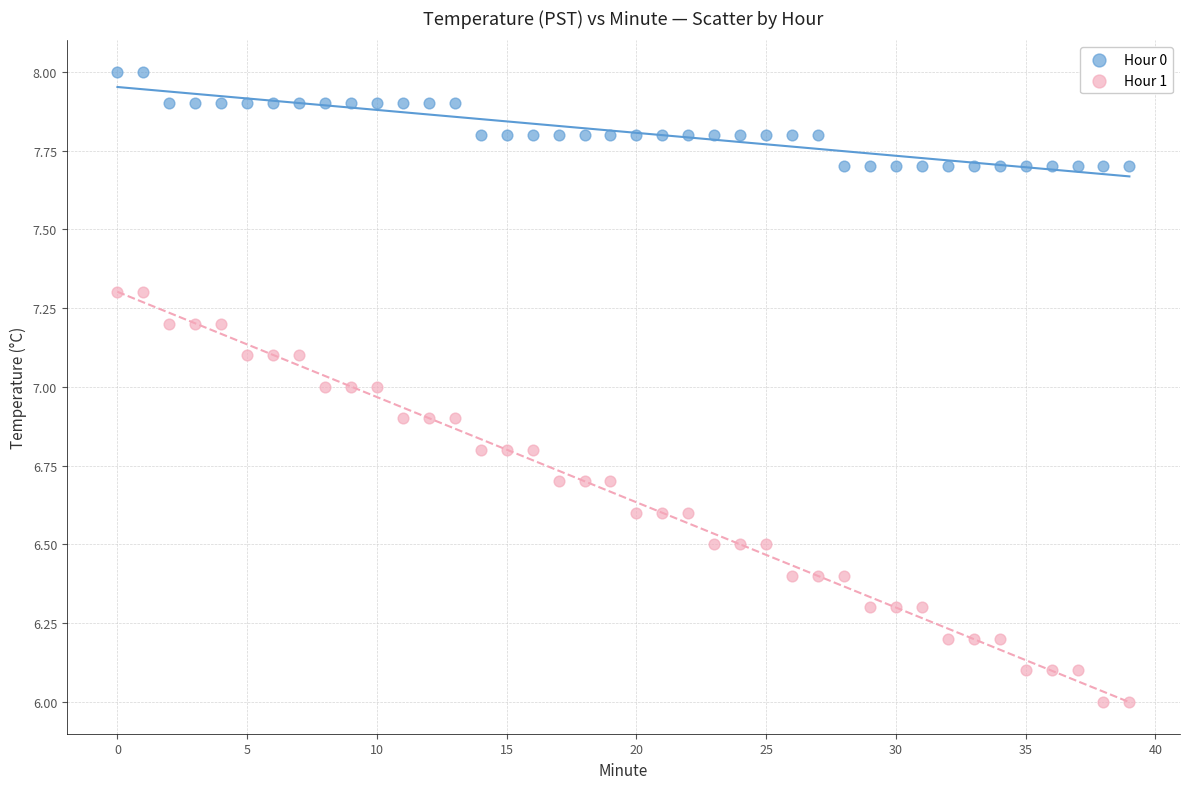

Which series has the largest Y range (max minus min)?

Hour 1